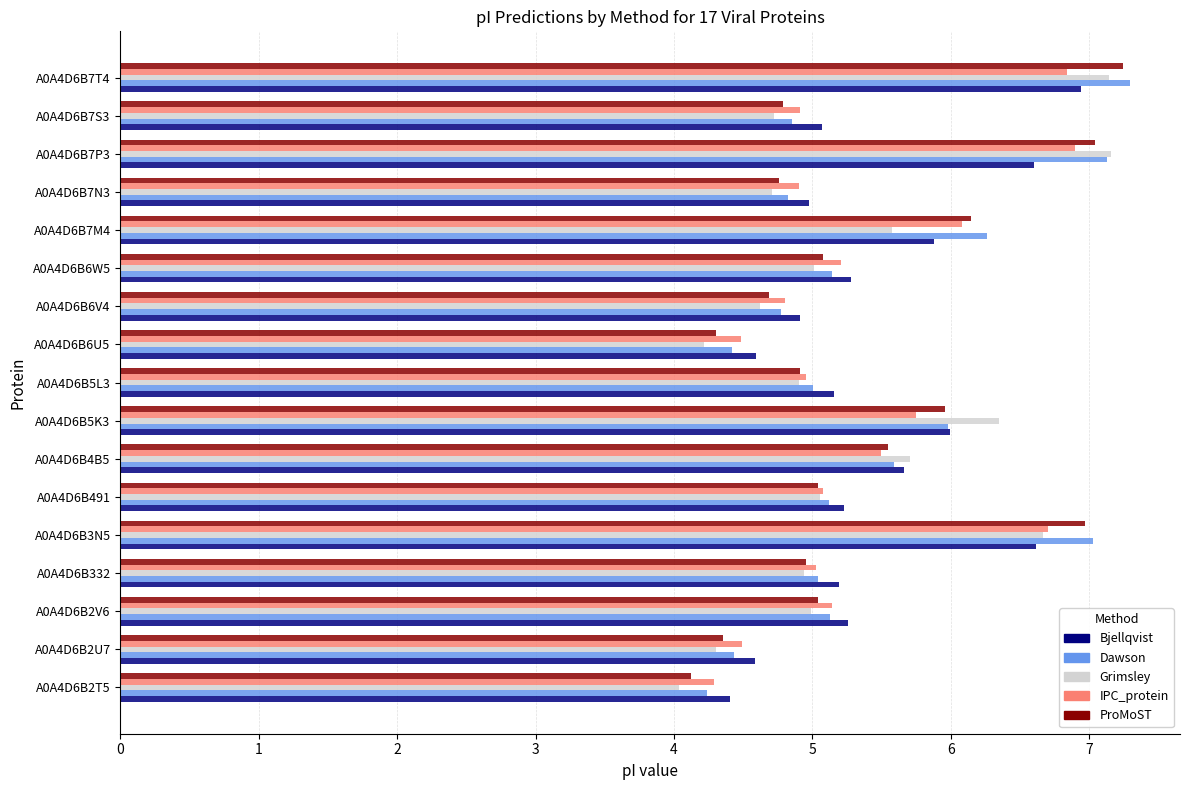

How many categories are shown in the chart?

17